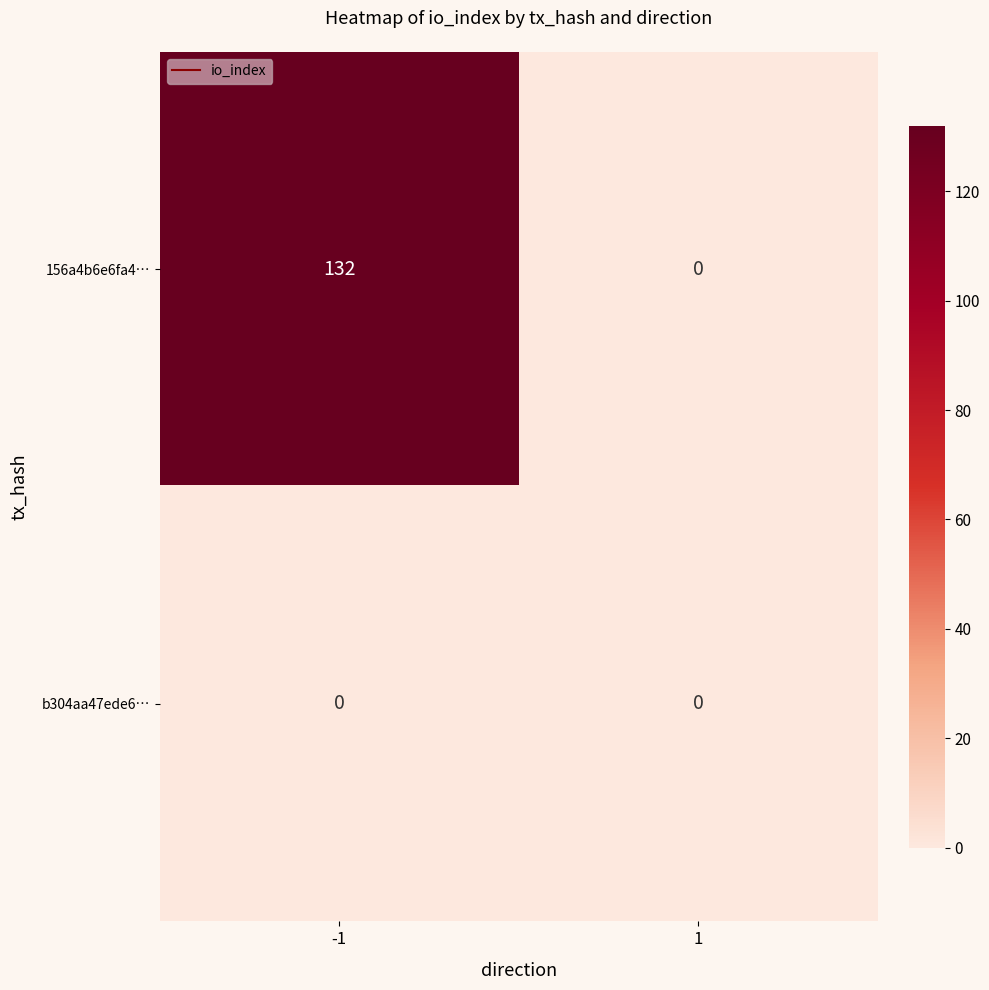

At -1, list the series in order from largest to smallest.

156a4b6e6fa4…, b304aa47ede6…